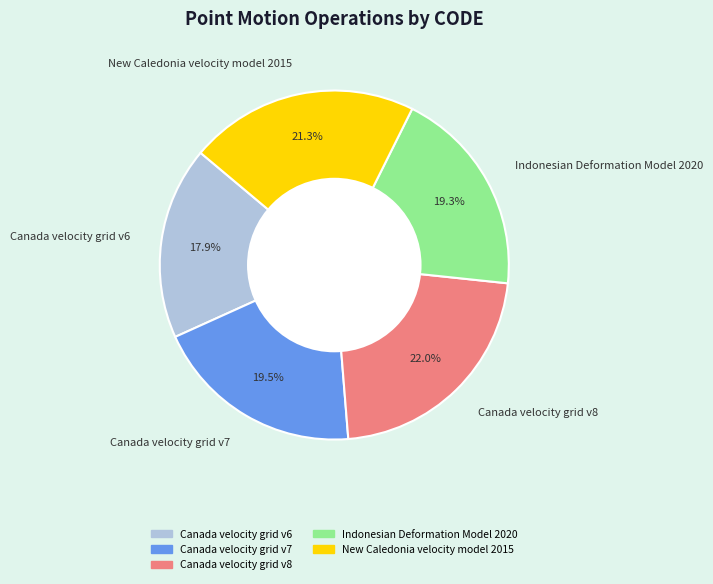

Which category has the biggest portion of the pie?

Canada velocity grid v8